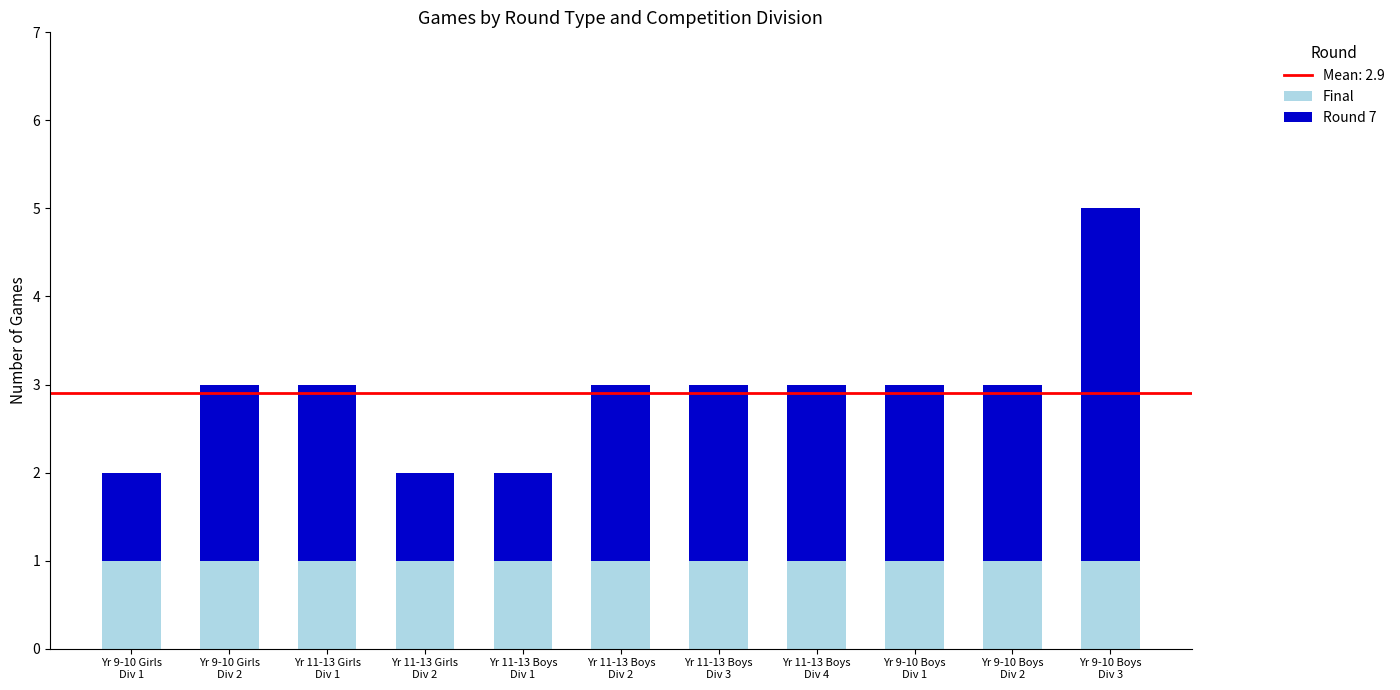

Reading right to left, what are the values for Final?

1	1	1	1	1	1	1	1	1	1	1